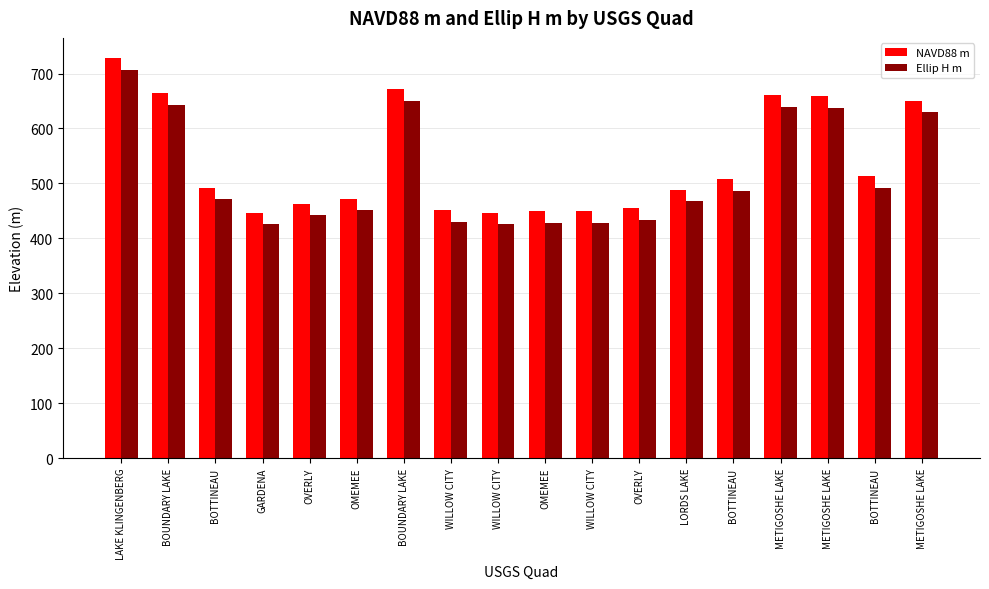

What is the sum of the NAVD88 m values at LORDS LAKE and WILLOW CITY?

937.7